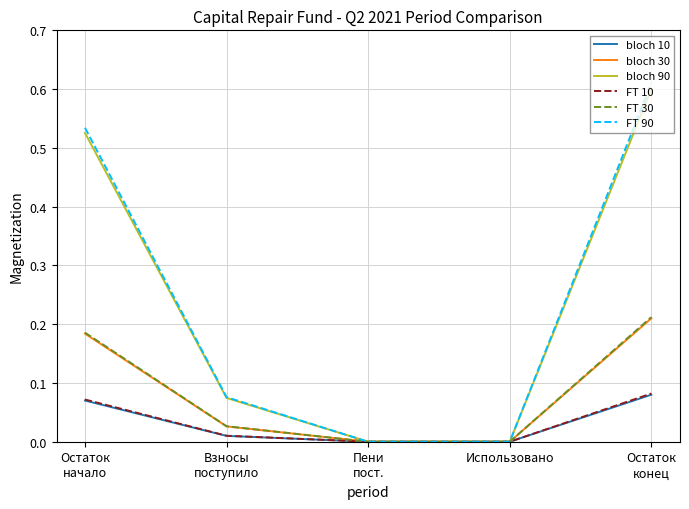

The FT 10 series shows 0.0 at Использовано. True or false?

True